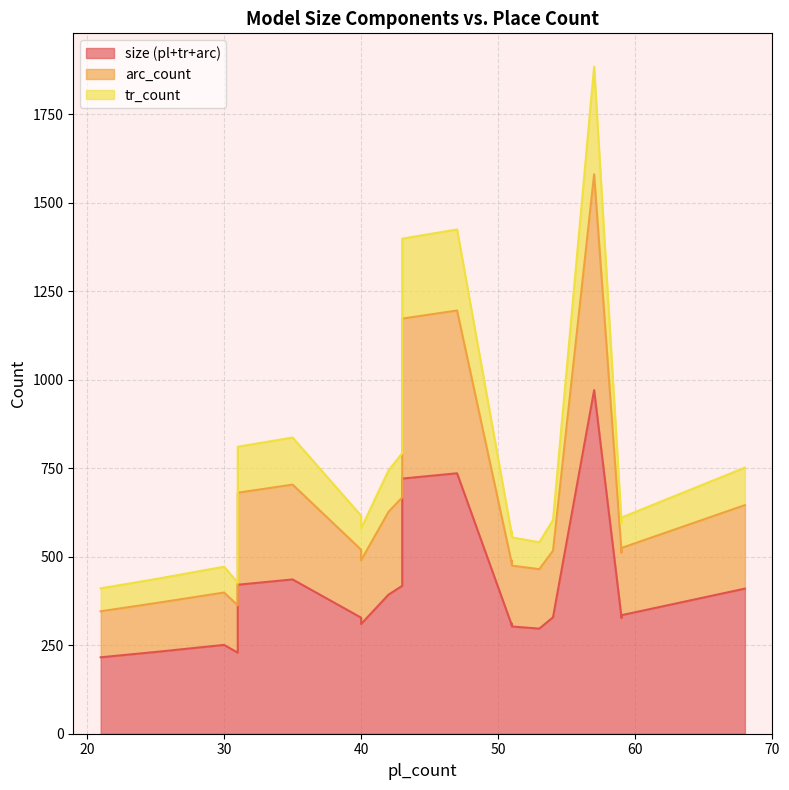

At which label does size (pl+tr+arc) reach its peak?

57